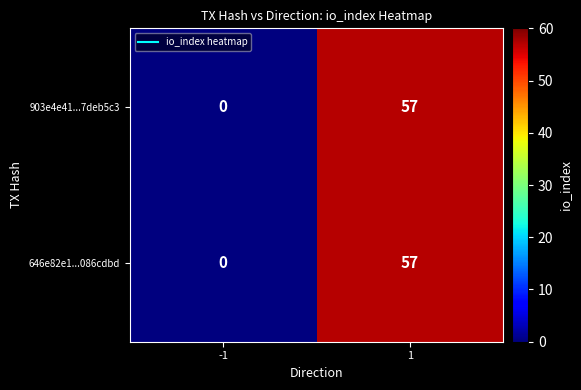

What is the total value across all series at 1?

114